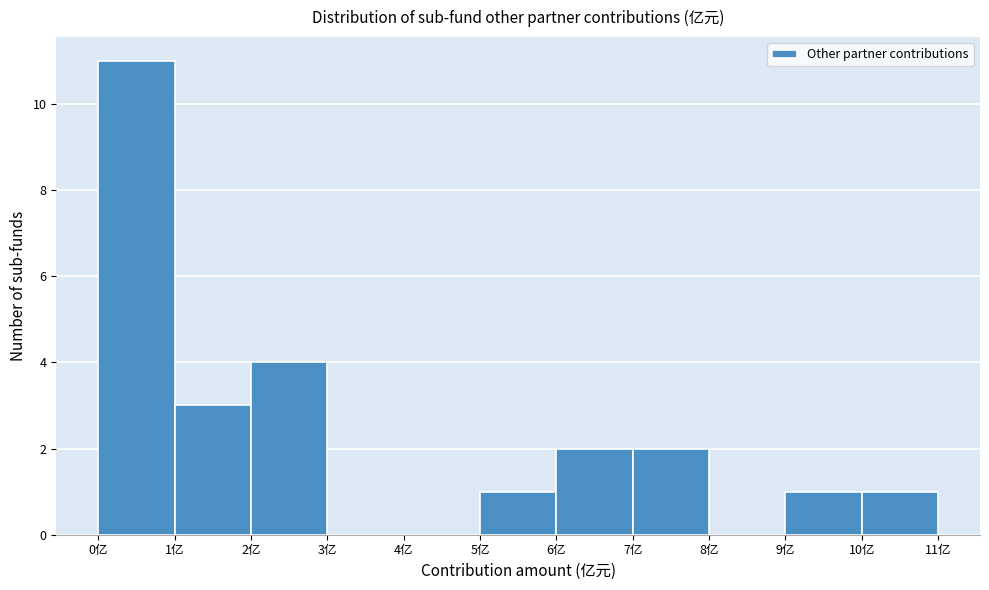

Reading left to right, transcribe this chart: for each bar, give the range it covers on the x-axis and its height. The values are not printed on the chart, so give them approximately, as read against the axis.

0 to 1: 11
1 to 2: 3
2 to 3: 4
3 to 4: 0
4 to 5: 0
5 to 6: 1
6 to 7: 2
7 to 8: 2
8 to 9: 0
9 to 10: 1
10 to 11: 1